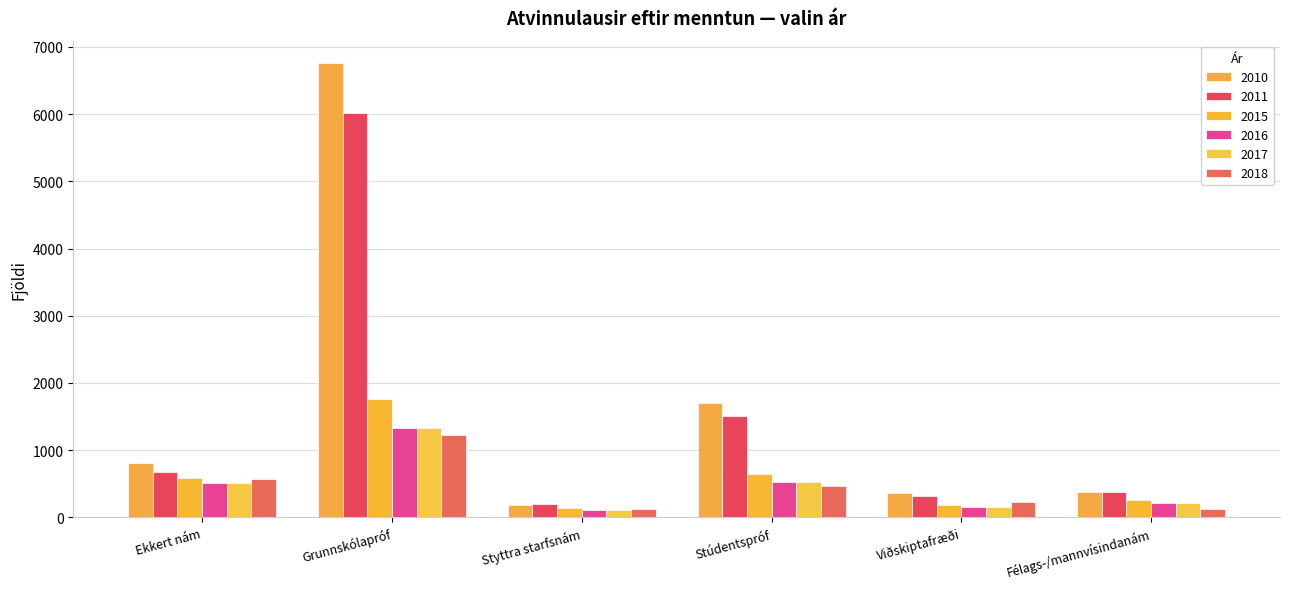

Reading left to right, extract all data points from this chart.

2017: Ekkert nám=514.4	Grunnskólapróf=1323.5	Styttra starfsnám=102.6	Stúdentspróf=519.8	Viðskiptafræði=150.1	Félags-/mannvísindanám=218.6
2010: Ekkert nám=802.0	Grunnskólapróf=6756.0	Styttra starfsnám=191.0	Stúdentspróf=1695.0	Viðskiptafræði=362.0	Félags-/mannvísindanám=376.0
2011: Ekkert nám=678.0	Grunnskólapróf=6023.0	Styttra starfsnám=196.0	Stúdentspróf=1509.0	Viðskiptafræði=319.0	Félags-/mannvísindanám=378.0
2015: Ekkert nám=583.7	Grunnskólapróf=1762.6	Styttra starfsnám=133.1	Stúdentspróf=642.9	Viðskiptafræði=189.4	Félags-/mannvísindanám=258.4
2016: Ekkert nám=514.4	Grunnskólapróf=1323.5	Styttra starfsnám=102.6	Stúdentspróf=519.8	Viðskiptafræði=150.1	Félags-/mannvísindanám=218.6
2018: Ekkert nám=568.3	Grunnskólapróf=1232.8	Styttra starfsnám=127.5	Stúdentspróf=469.7	Viðskiptafræði=221.3	Félags-/mannvísindanám=121.7